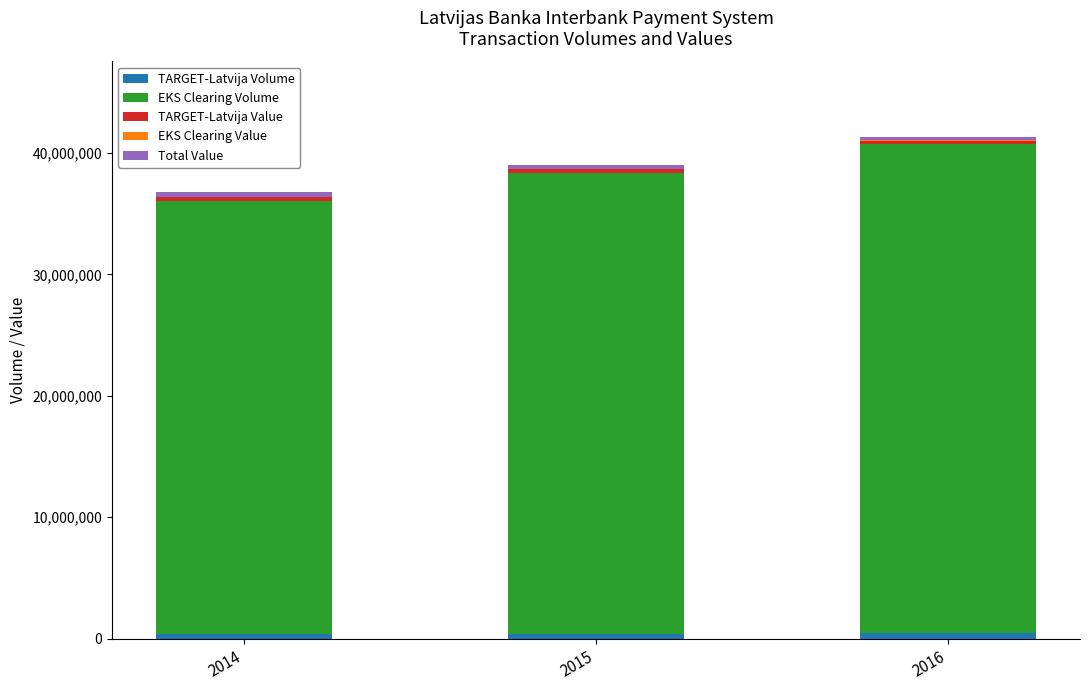

At 2015, list the series in order from largest to smallest.

EKS Clearing Volume, TARGET-Latvija Volume, Total Value, TARGET-Latvija Value, EKS Clearing Value